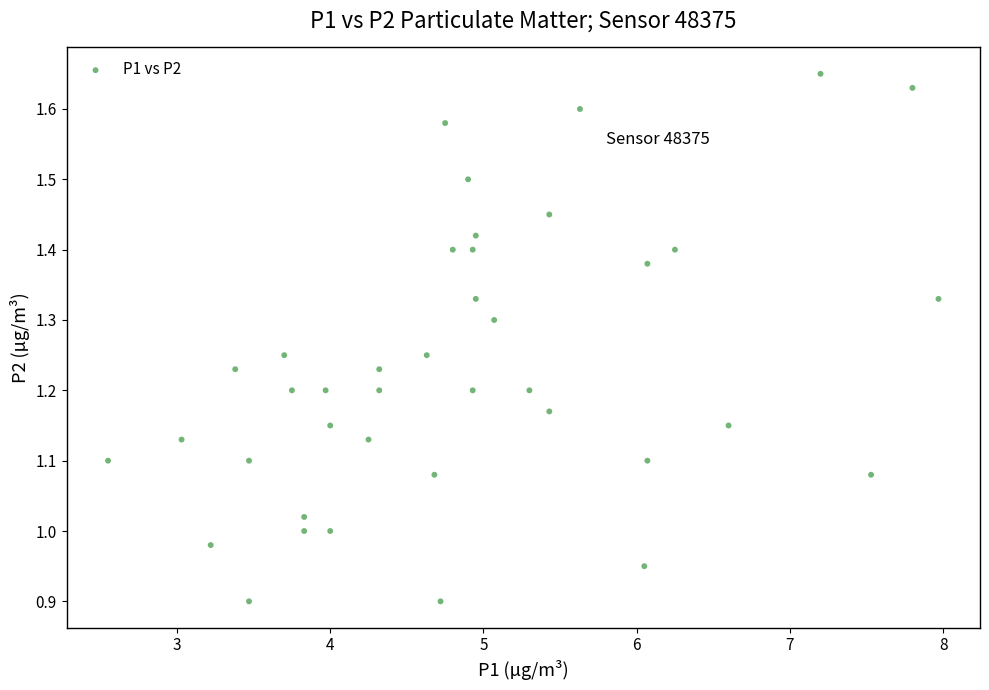

What is the range of X values (max minus min)?

5.4